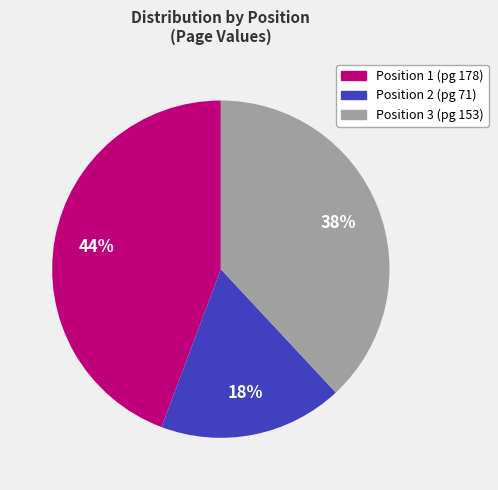

Count the number of slices in the pie.

3